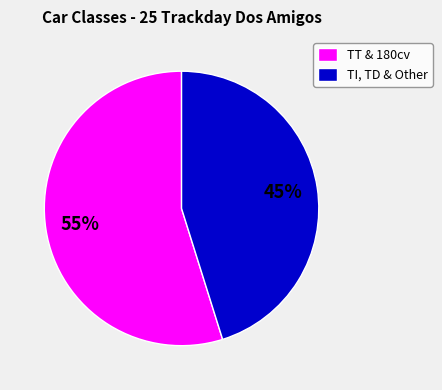

True or false: TT & 180cv accounts for 65% of the total.

False